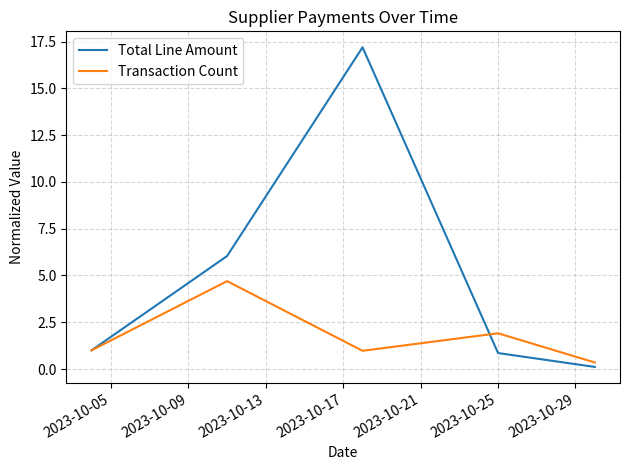

List the series in order of their peak value, highest first.

Total Line Amount, Transaction Count